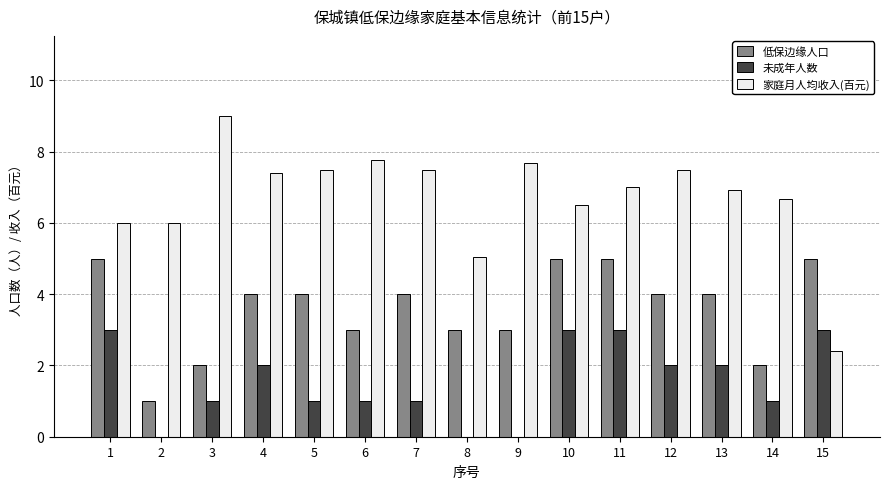

Between 4 and 5, which series saw the biggest shift?

未成年人数